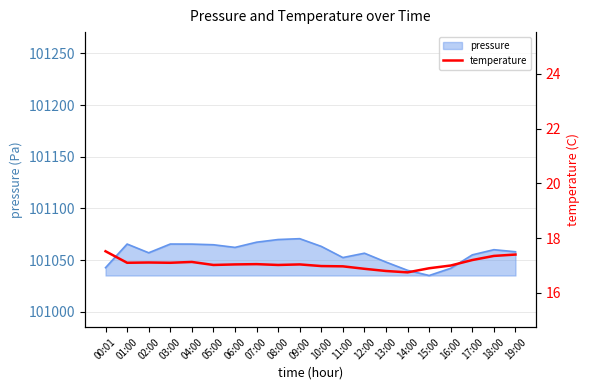

What is the minimum value shown in the chart?

16.8